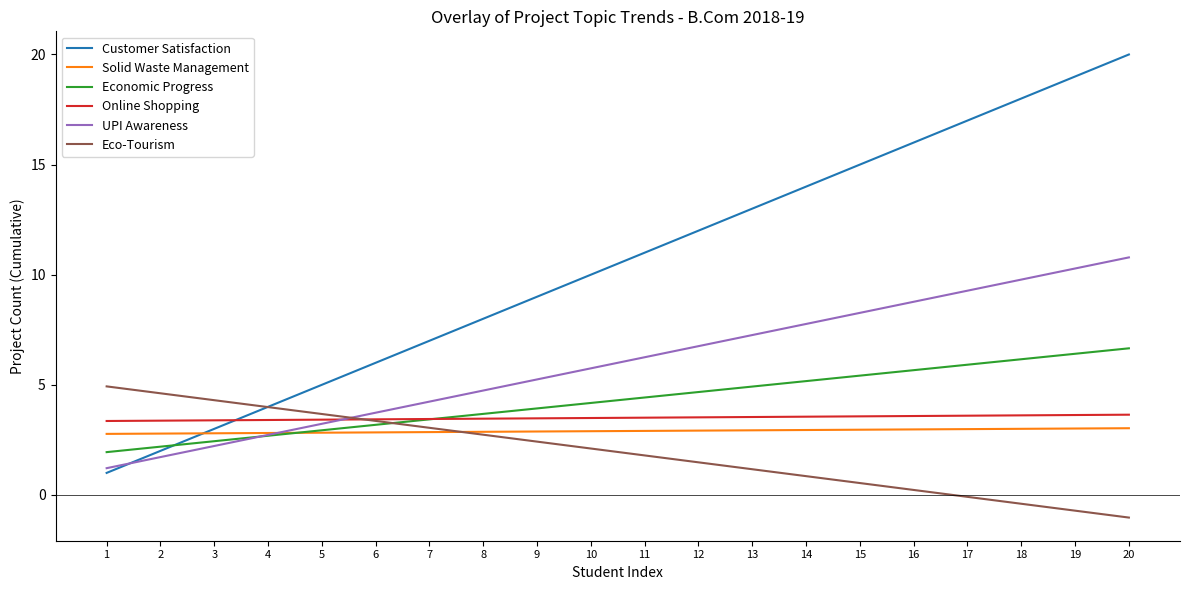

What is the lowest value of the UPI Awareness series?

1.2